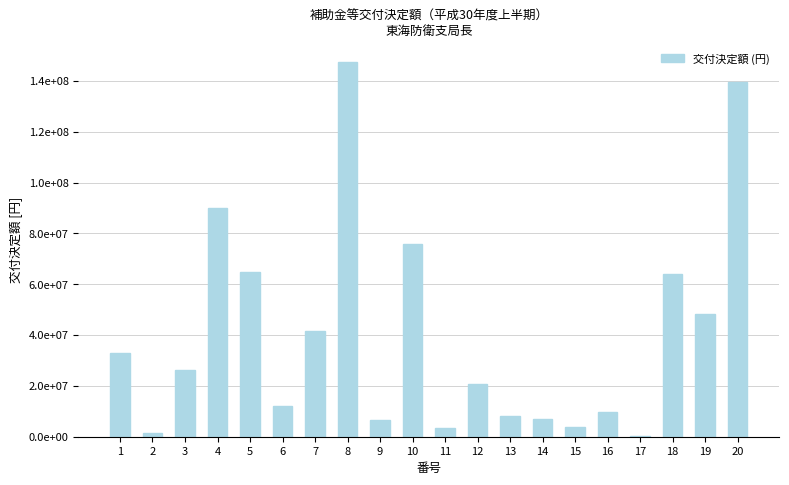

What is the average value?

40218678